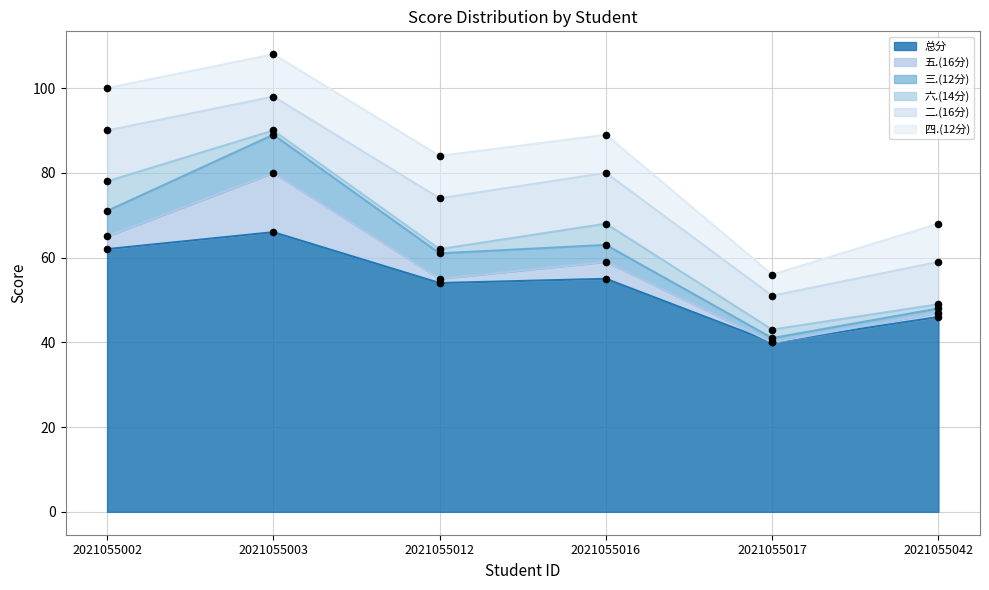

True or false: 总分 has a value of 95 at 2021055002.

False